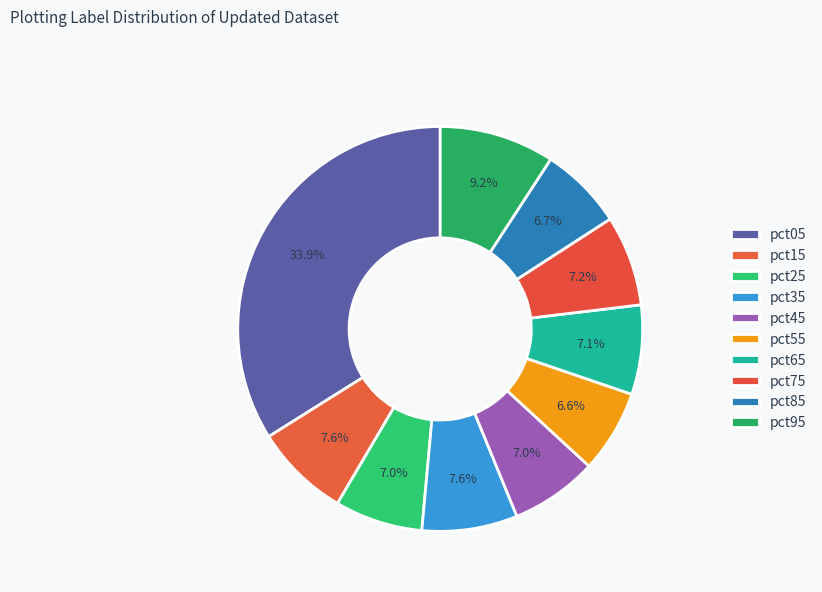

Which has a higher value, pct95 or pct35?

pct95